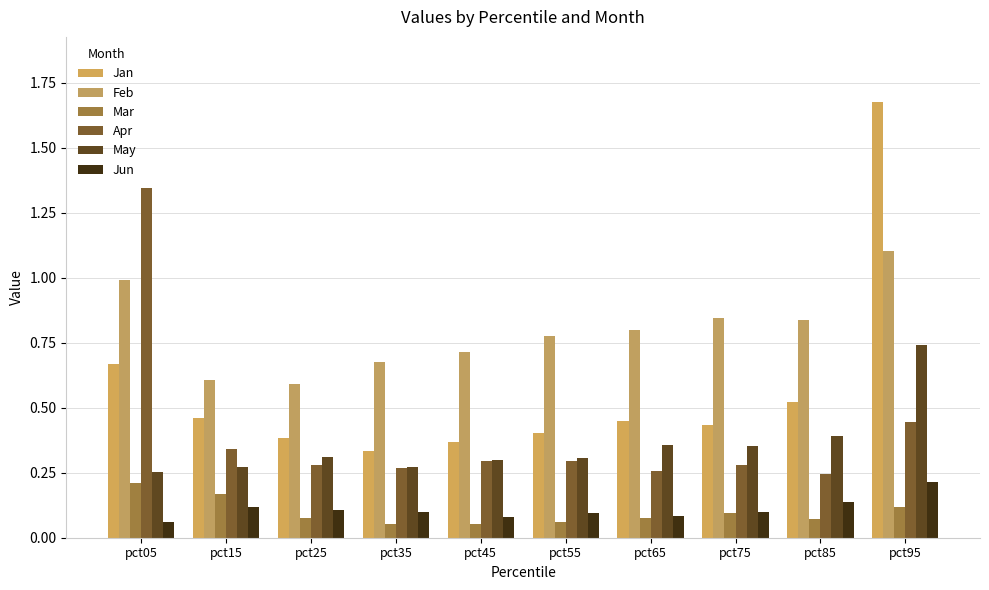

Reading left to right, what are all the values shown in this chart?

Jan: pct05=0.7	pct15=0.5	pct25=0.4	pct35=0.3	pct45=0.4	pct55=0.4	pct65=0.4	pct75=0.4	pct85=0.5	pct95=1.7
Feb: pct05=1.0	pct15=0.6	pct25=0.6	pct35=0.7	pct45=0.7	pct55=0.8	pct65=0.8	pct75=0.8	pct85=0.8	pct95=1.1
Mar: pct05=0.2	pct15=0.2	pct25=0.1	pct35=0.1	pct45=0.1	pct55=0.1	pct65=0.1	pct75=0.1	pct85=0.1	pct95=0.1
Apr: pct05=1.3	pct15=0.3	pct25=0.3	pct35=0.3	pct45=0.3	pct55=0.3	pct65=0.3	pct75=0.3	pct85=0.2	pct95=0.4
May: pct05=0.3	pct15=0.3	pct25=0.3	pct35=0.3	pct45=0.3	pct55=0.3	pct65=0.4	pct75=0.4	pct85=0.4	pct95=0.7
Jun: pct05=0.1	pct15=0.1	pct25=0.1	pct35=0.1	pct45=0.1	pct55=0.1	pct65=0.1	pct75=0.1	pct85=0.1	pct95=0.2